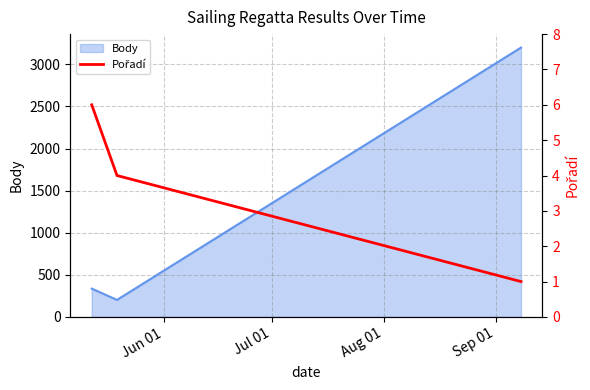

What is the minimum value shown in the chart?

1